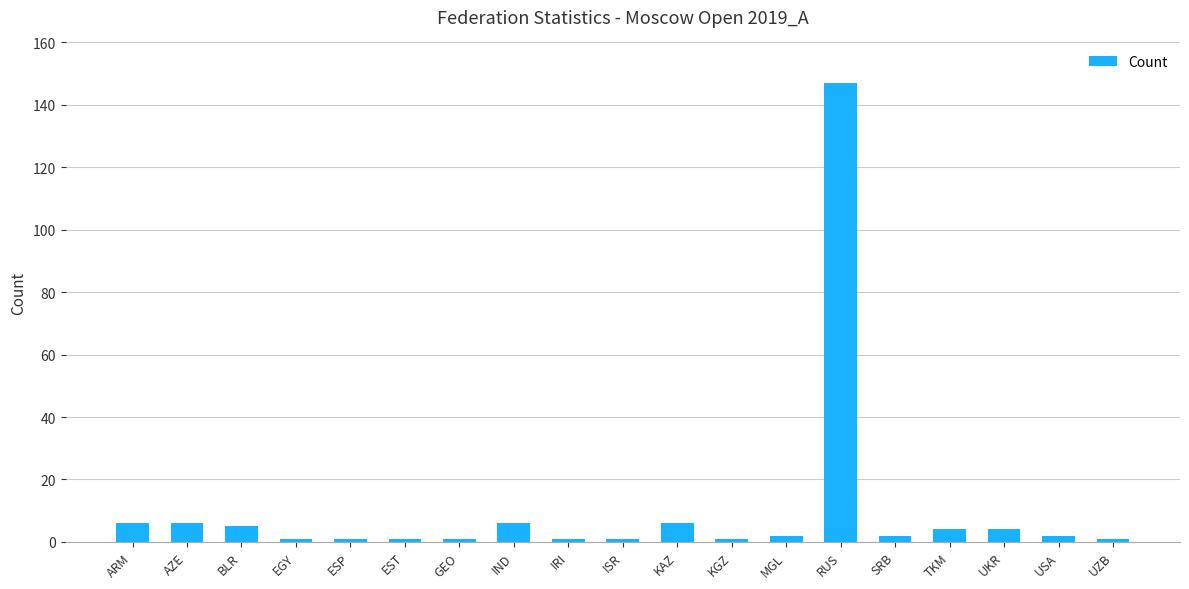

Approximately how many times larger is the value at TKM compared to UKR?

1.0